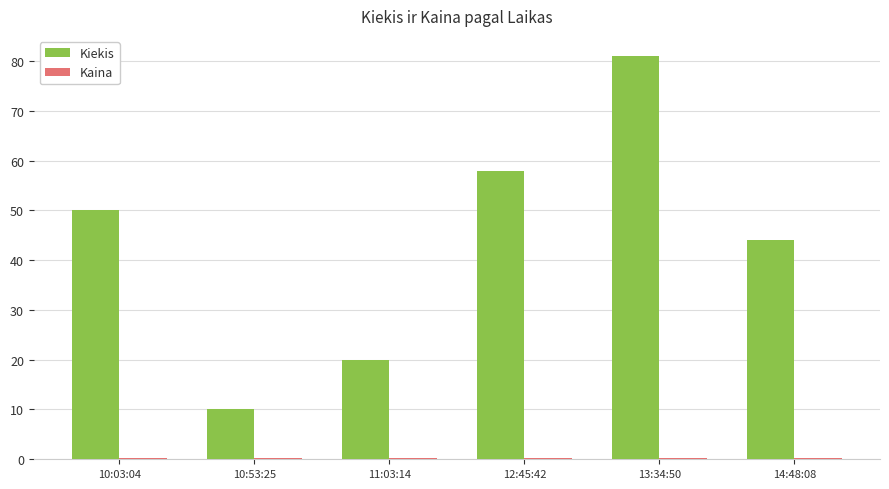

How many data points does each series have?

6